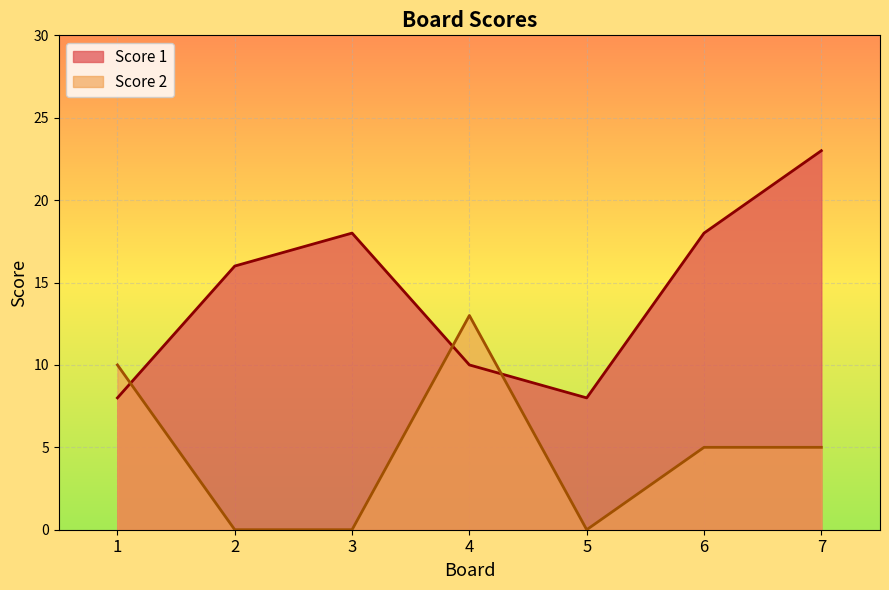

After their last crossing, which series has the higher values: Score 2 or Score 1?

Score 1